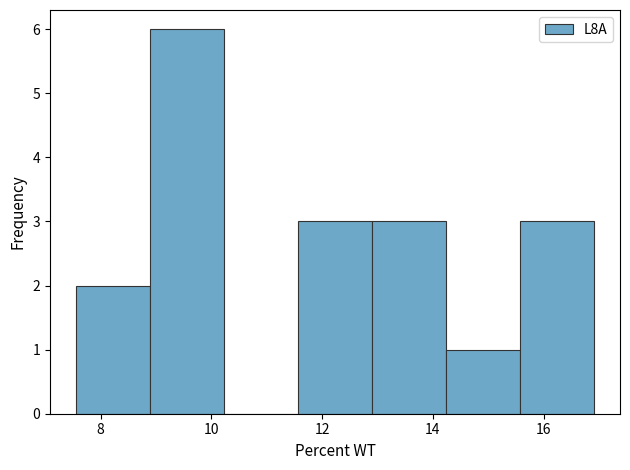

Reading left to right, transcribe this chart: for each bar, give the range it covers on the x-axis and its height. Neither the bar edges nor the heights are printed on the chart, so give them approximately, as read against the axes.

7.6 to 8.8: 2
8.8 to 10.2: 6
10.2 to 11.6: 0
11.6 to 13.0: 3
13.0 to 14.2: 3
14.2 to 15.6: 1
15.6 to 17.0: 3